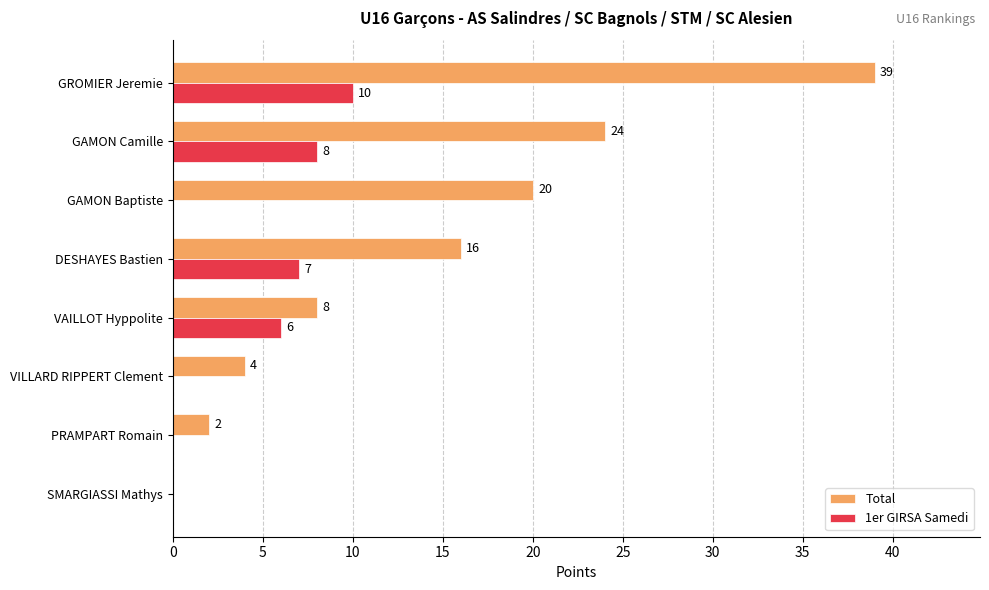

What is the sum of all 1er GIRSA Samedi values?

31